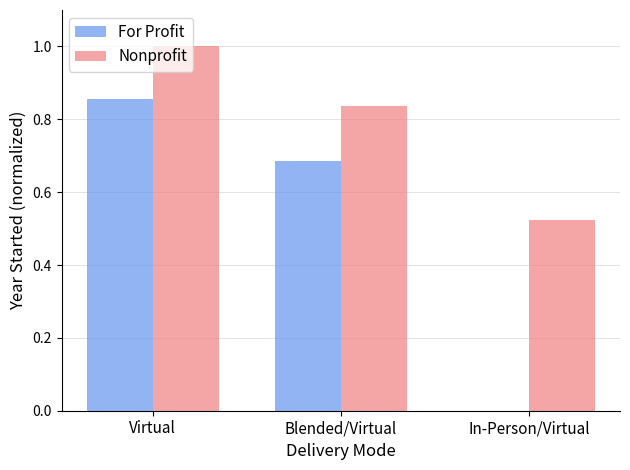

Which series has the largest total across all categories?

Nonprofit